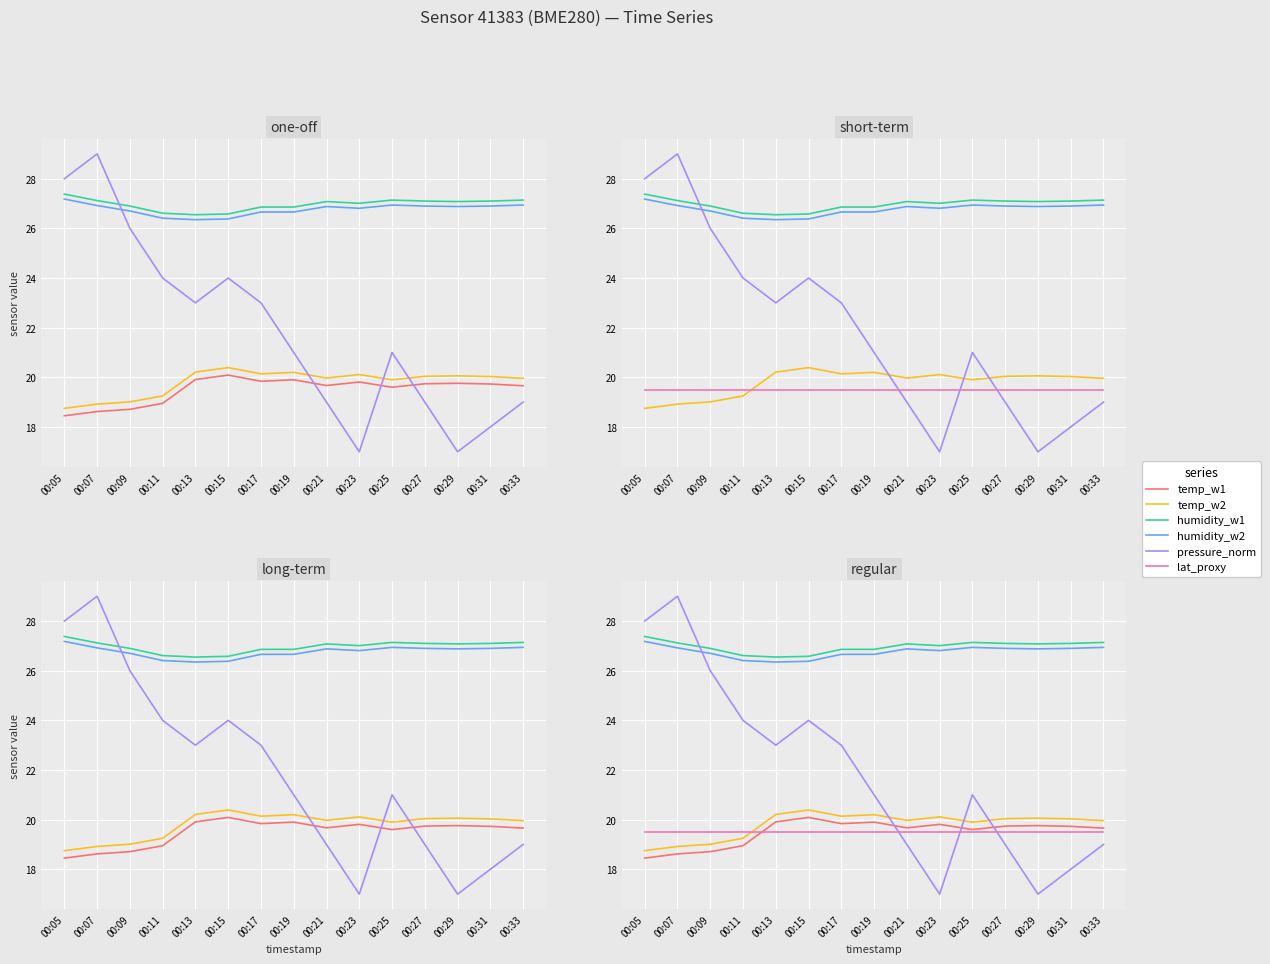

At which label does lat_proxy reach its peak?

00:05